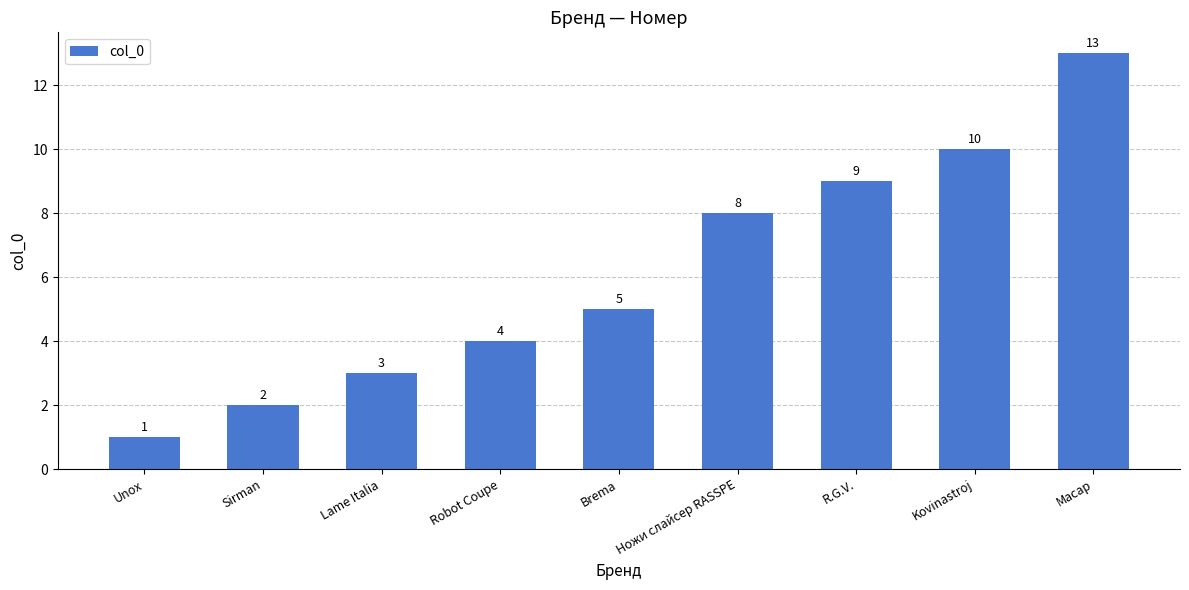

Is it true that the value at R.G.V. is 4?

False